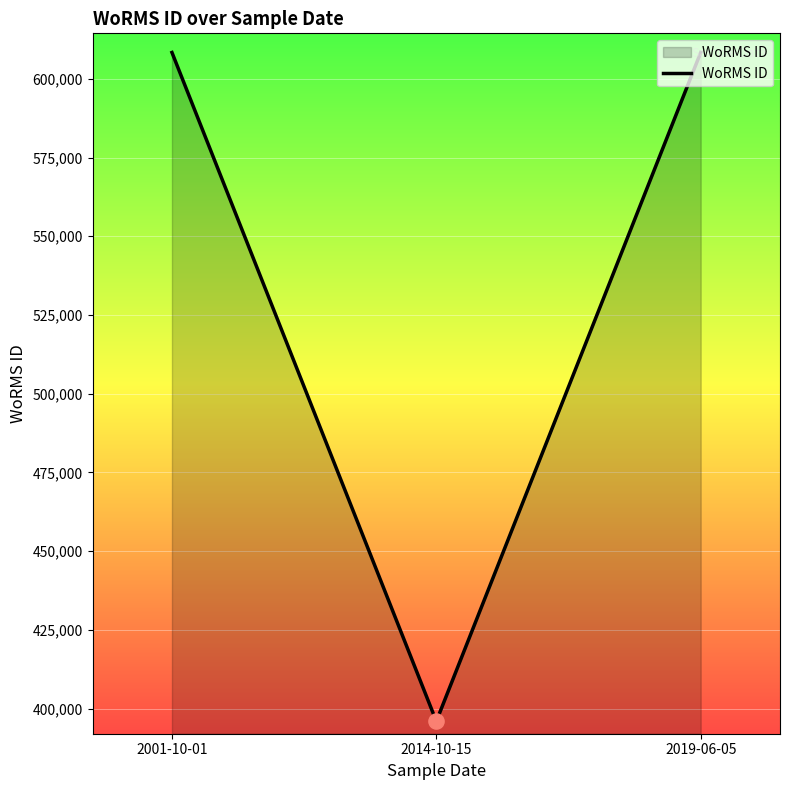

Approximately how many times larger is the value at 2014-10-15 compared to 2019-06-05?

0.7